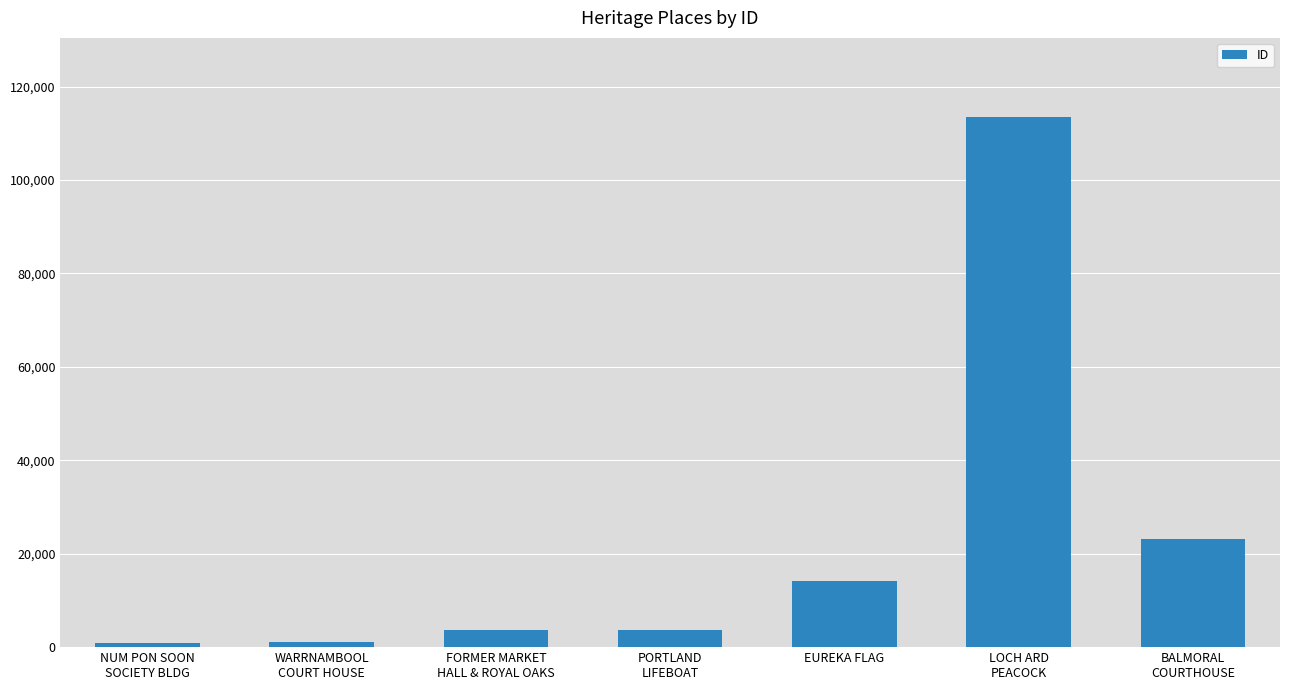

The chart shows a value of 23168 at BALMORAL
COURTHOUSE. True or false?

True